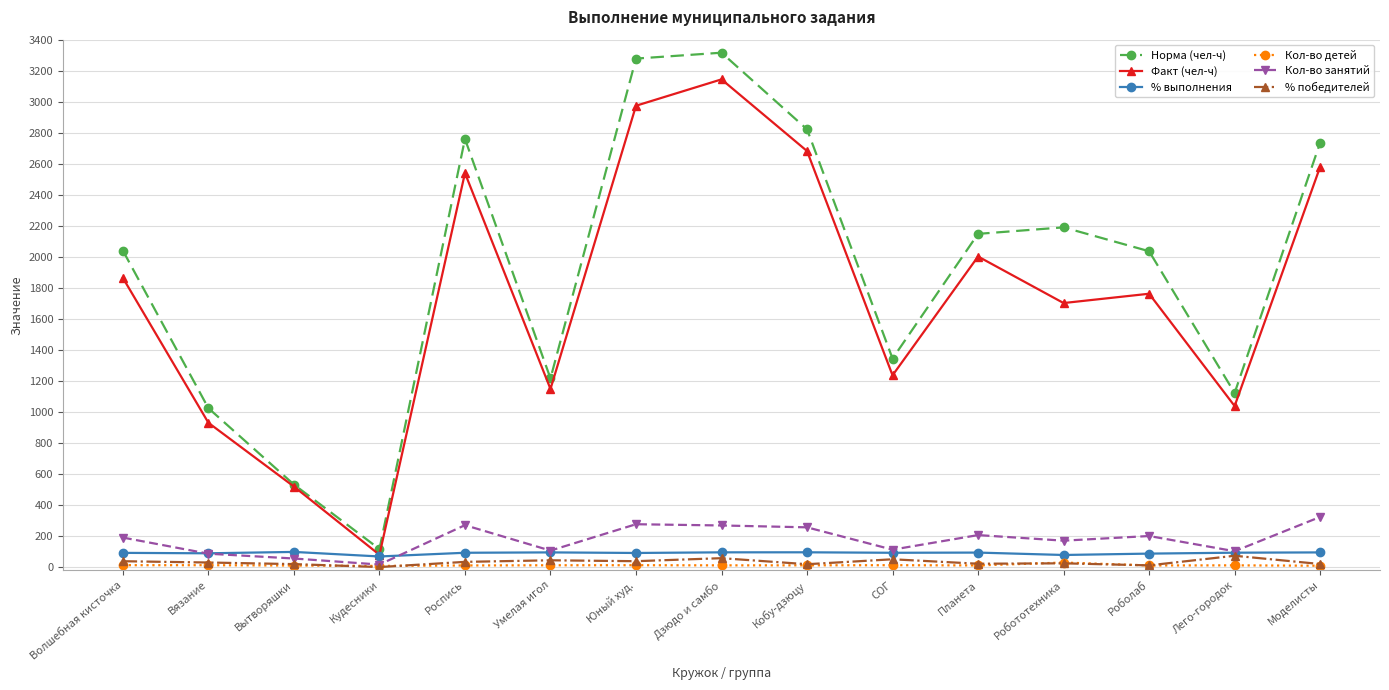

Which label corresponds to the largest value in the chart?

Дзюдо и самбо